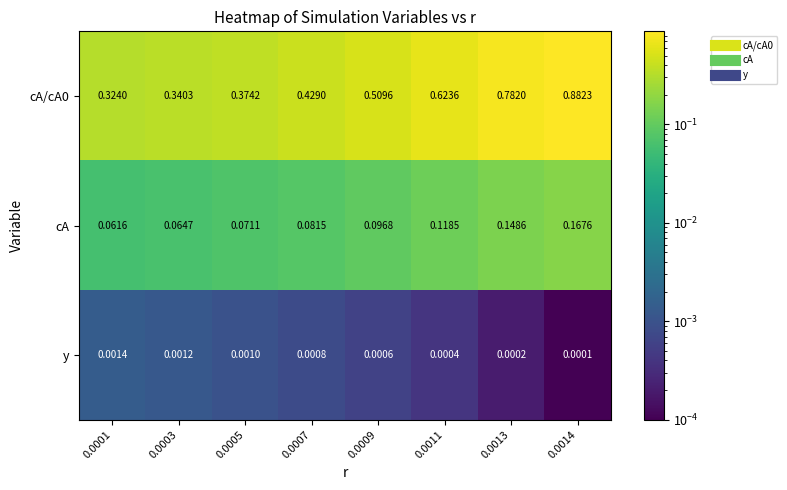

Is the value of cA at 0.0003 greater than the value of y at 0.0011?

Yes